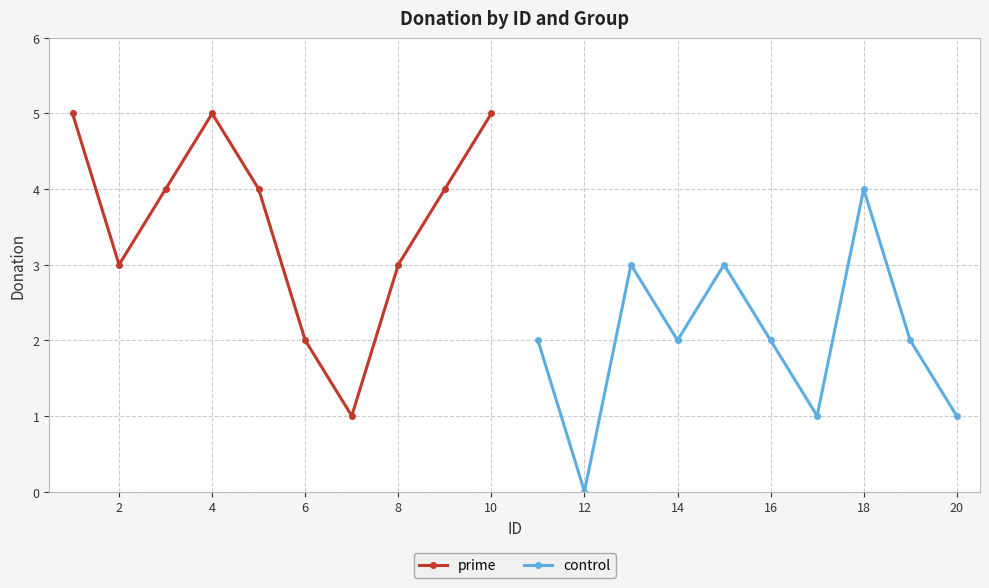

Which series ends up on top after the final intersection of control and prime?

prime